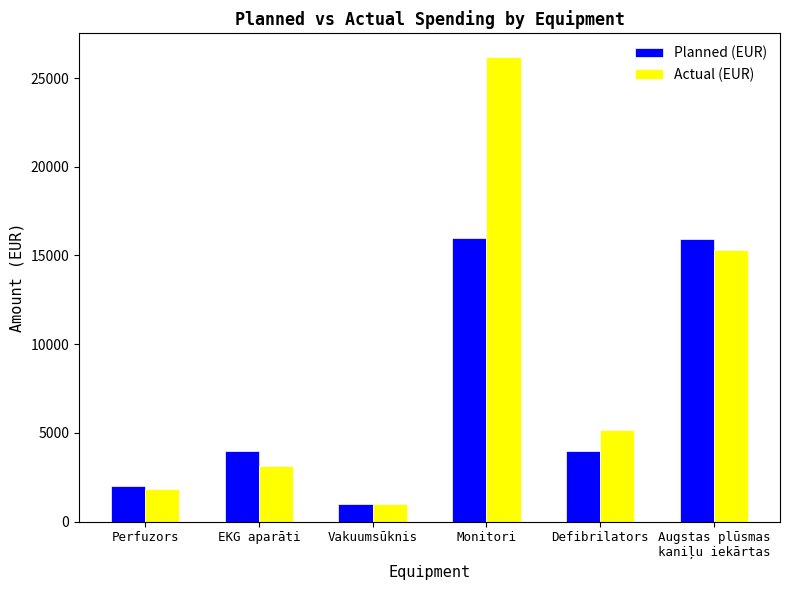

What is the difference between the highest and lowest values at EKG aparāti?

854.0